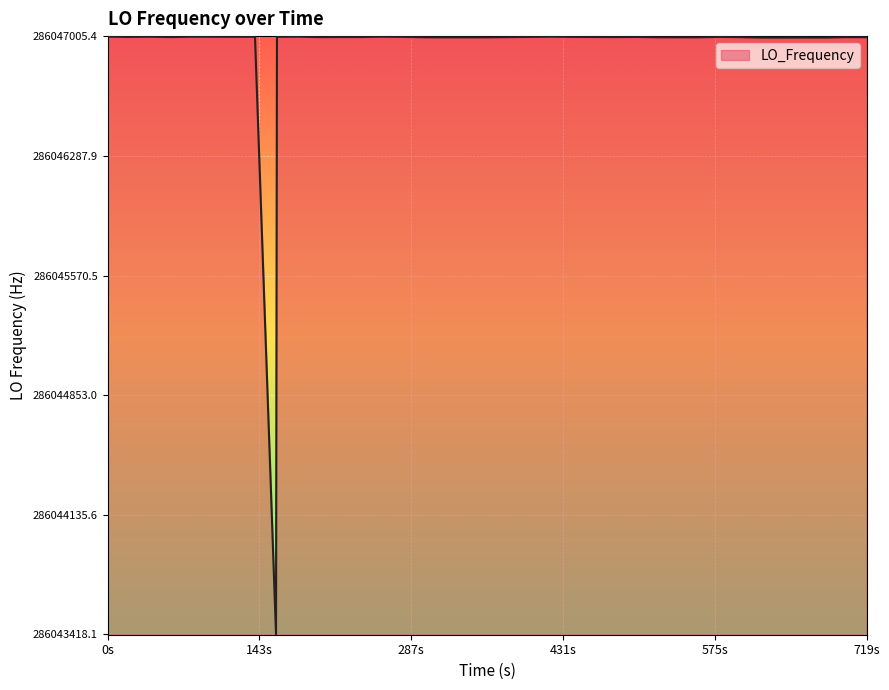

What is the maximum value shown in the chart?

286047004.4